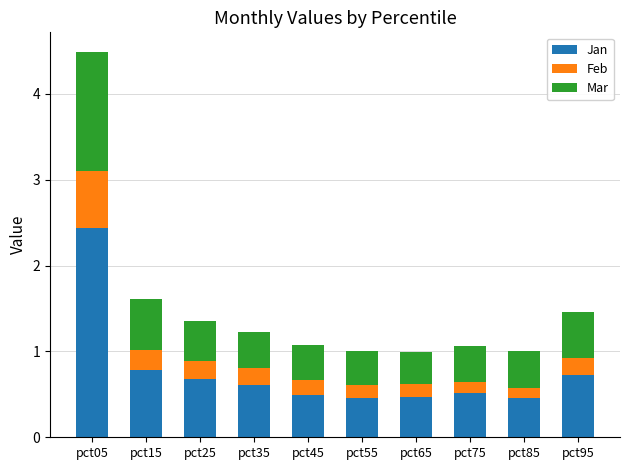

What is the difference between the maximum and minimum values in the Jan series?

2.0